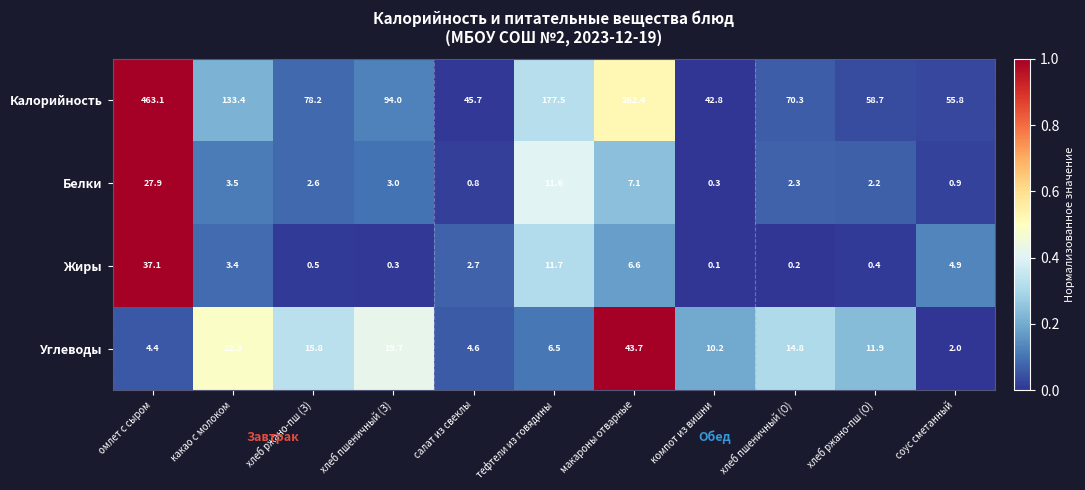

The value of Углеводы at макароны отварные is 43.7. True or false?

True